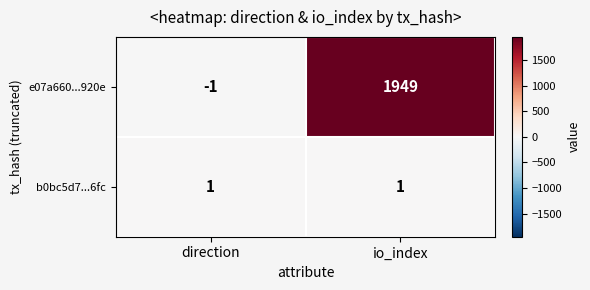

Which series changed the most between direction and io_index?

e07a660...920e